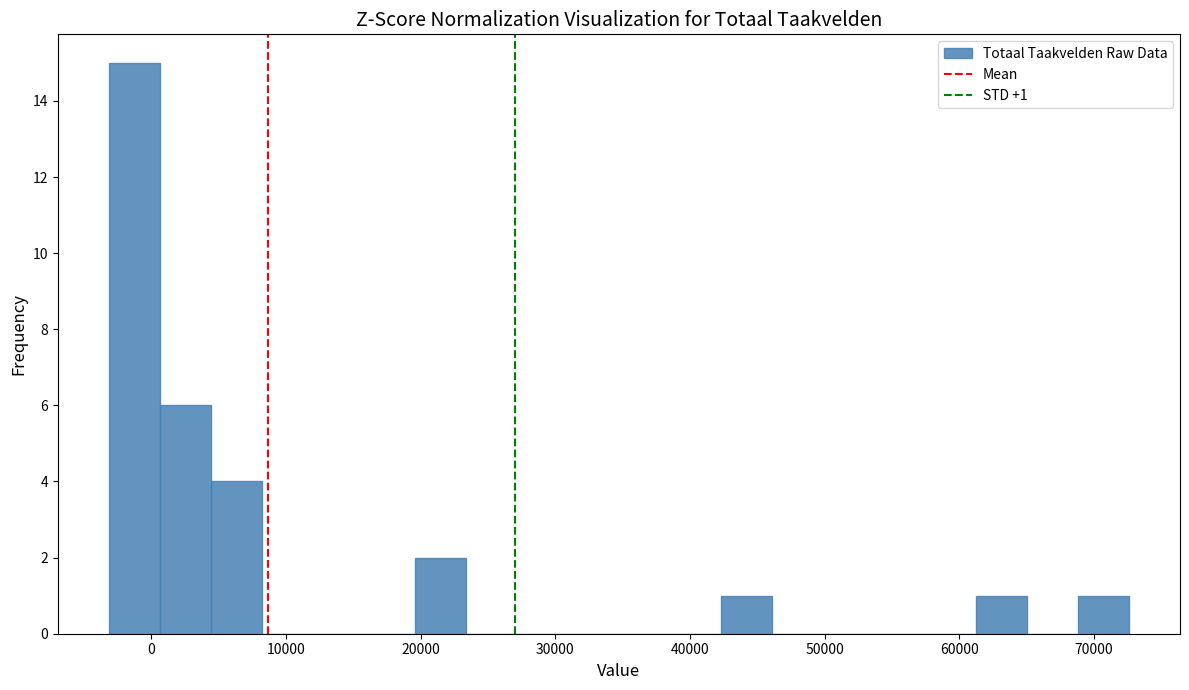

Around what value on the x-axis is the tallest bar? Give the approximate position of its centre, as read against the axis.

-1000